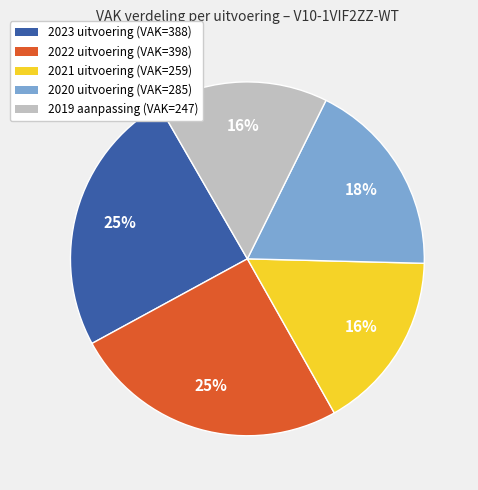

Combined, do 2020 uitvoering and 2019 account for over 50%?

No